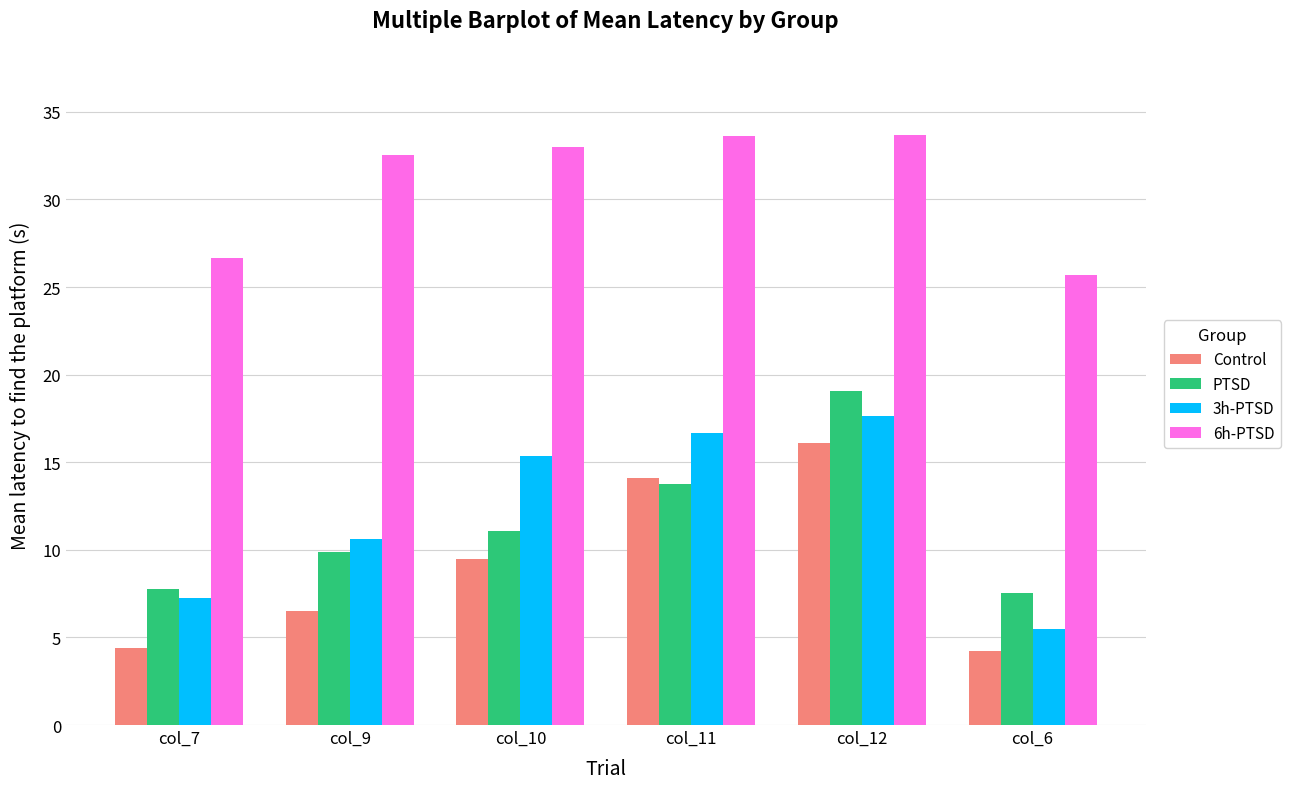

How many groups of bars are there?

6